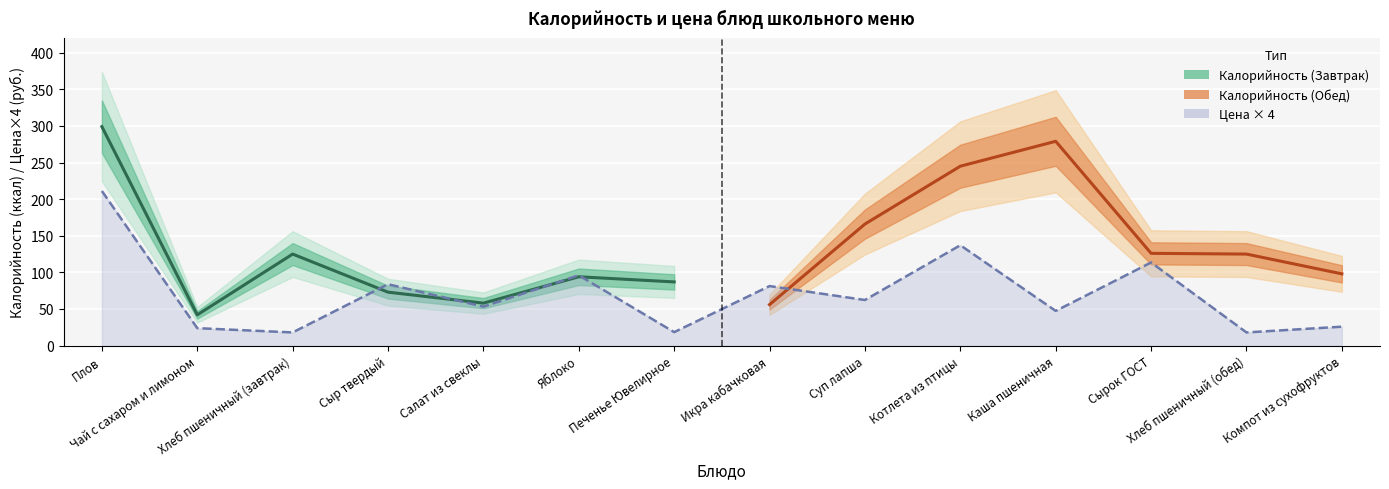

Read the value at Компот из сухофруктов.

25.8